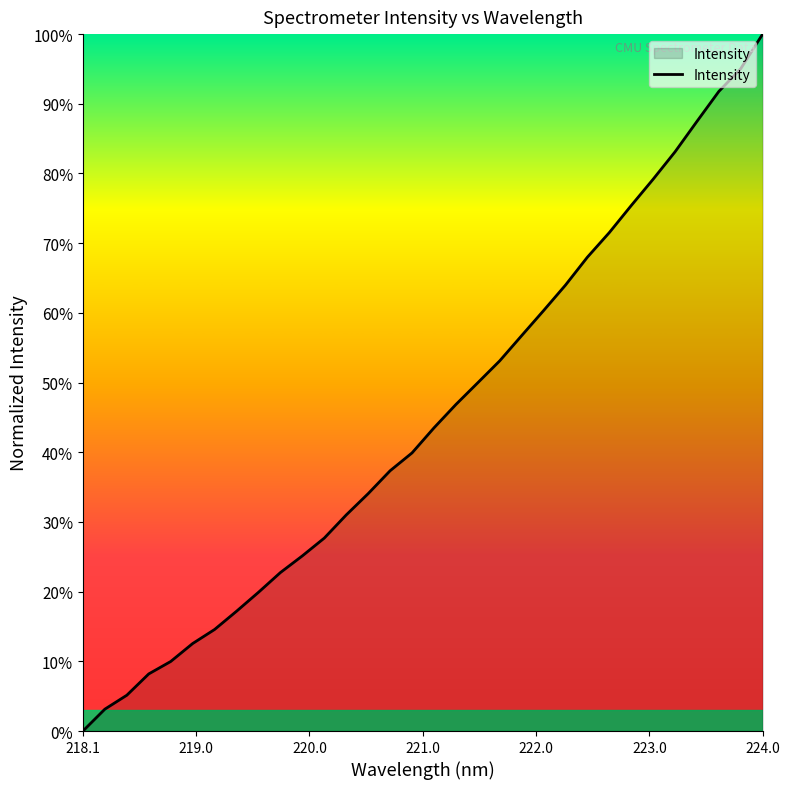

Does the chart have visible grid lines?

No